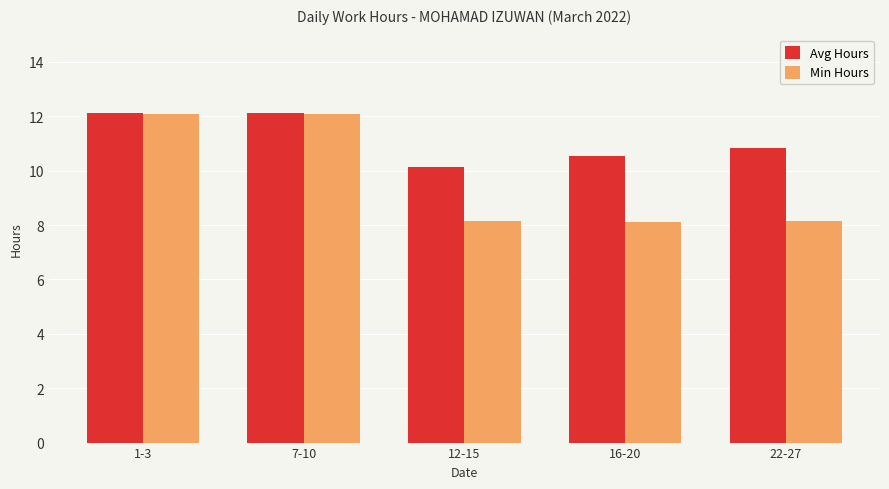

What is the sum of the Avg Hours values at 16-20 and 7-10?

22.7